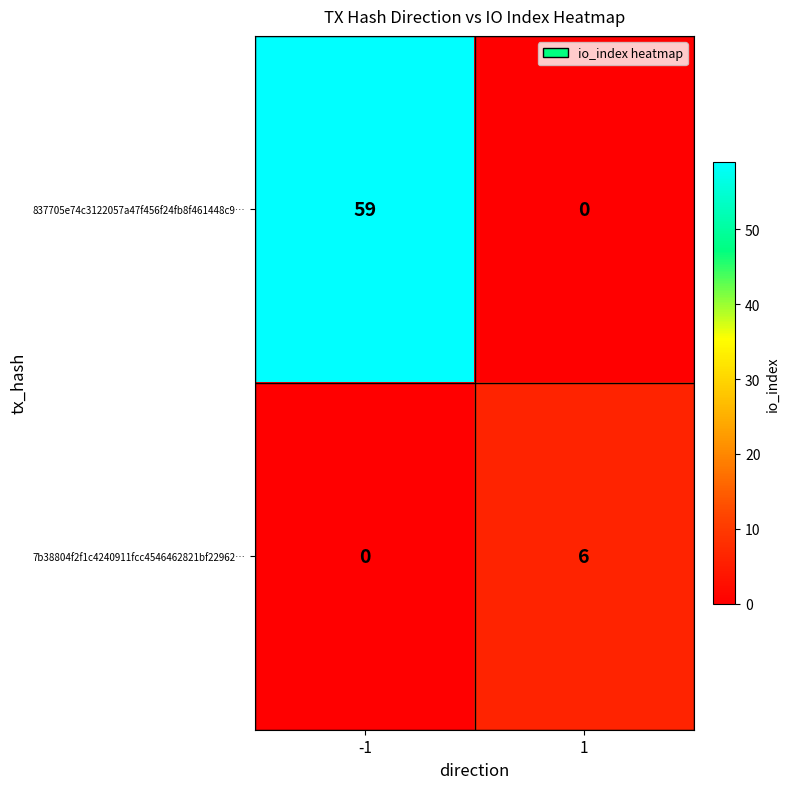

Rank the series at 1 from lowest to highest value.

837705e74c3122057a47f456f24fb8f461448c9…, 7b38804f2f1c4240911fcc4546462821bf22962…